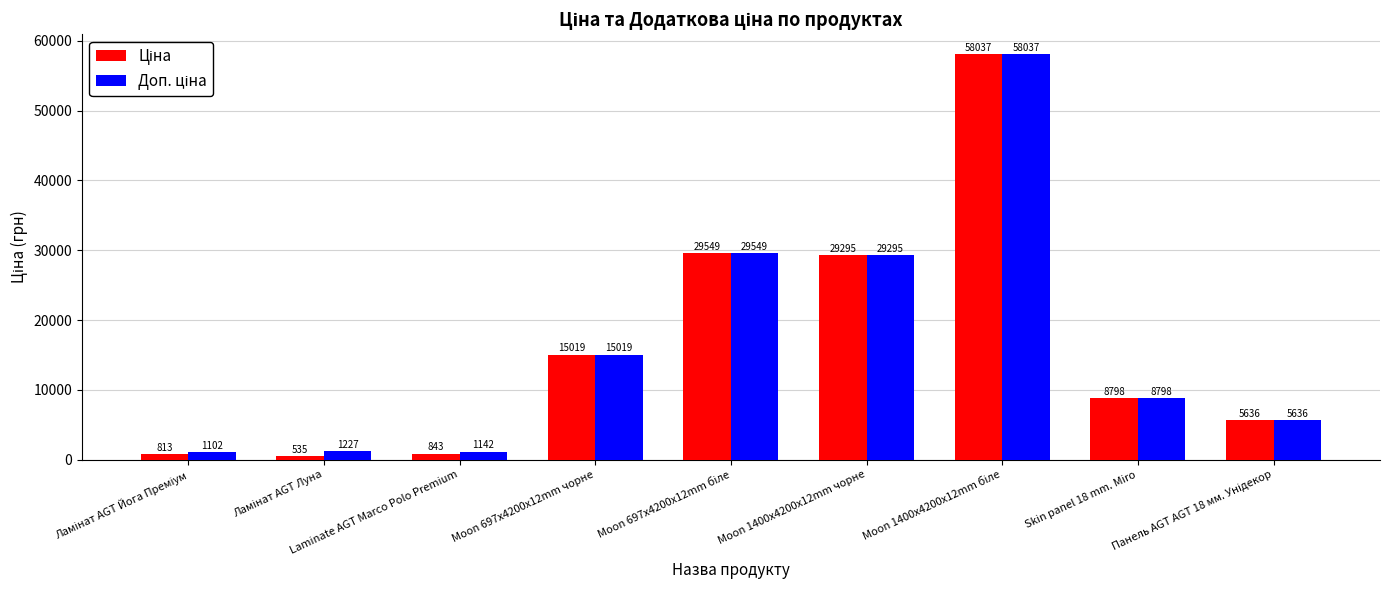

What is the smallest value displayed?

535.4